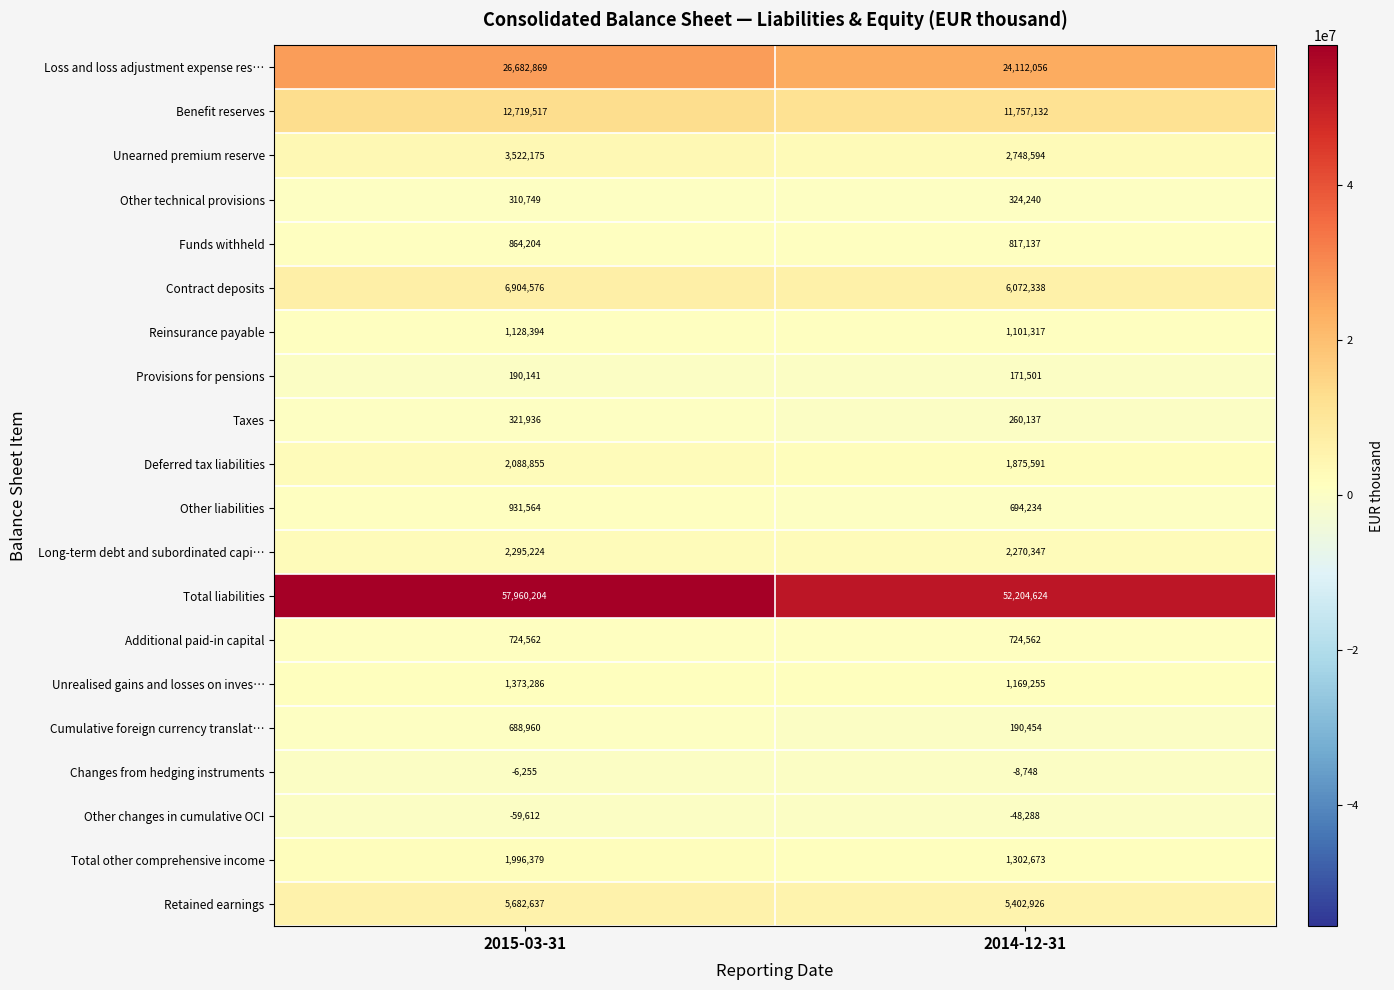

Where is Unrealised gains and losses on inves… nearest to the value 1271270?

2014-12-31